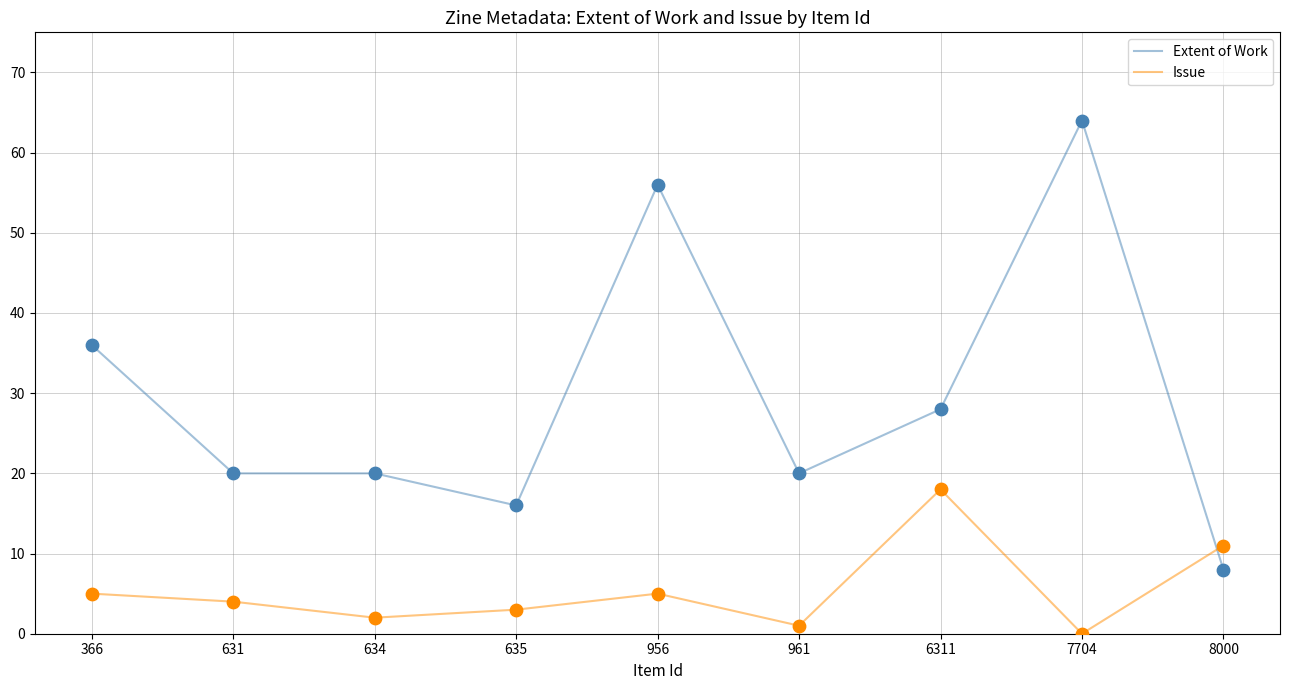

Which series has the largest total across all categories?

Extent of Work